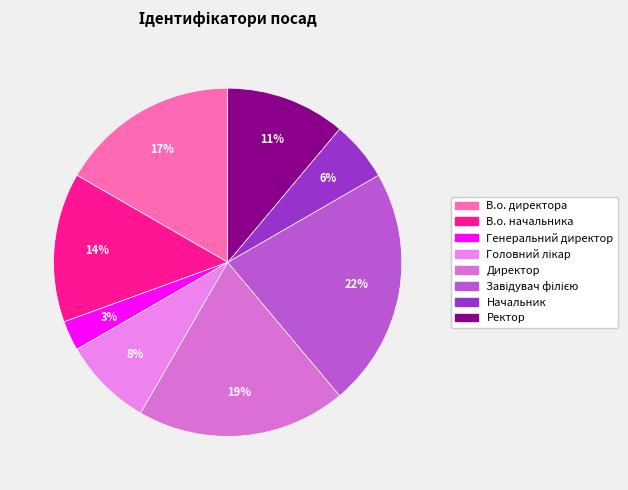

Which category has the smallest portion of the pie?

Генеральний директор